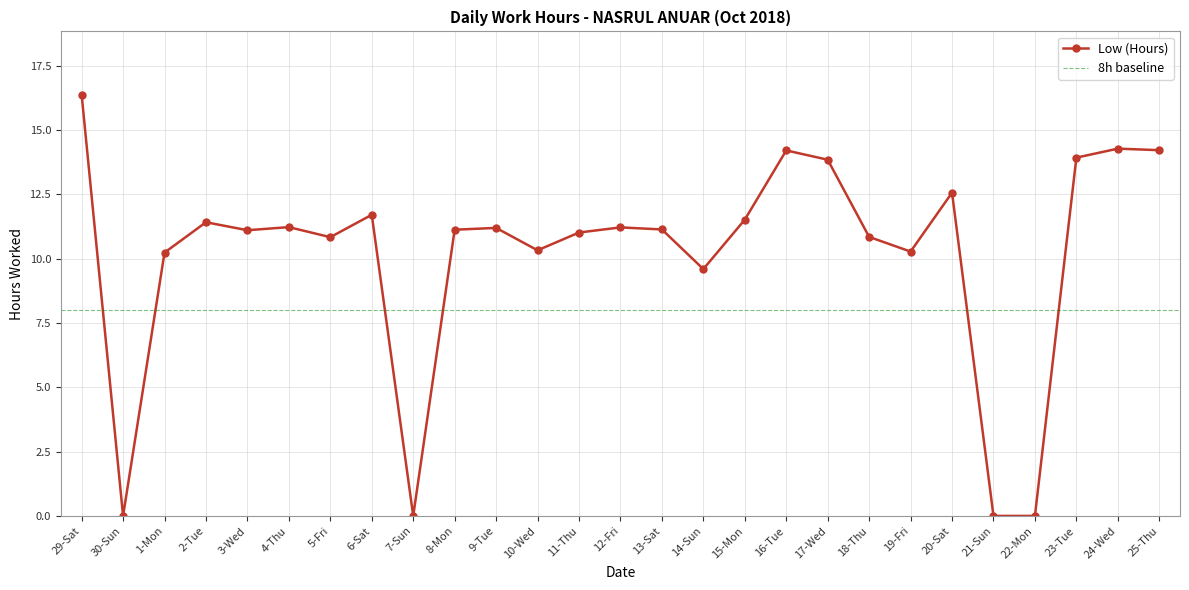

At which category does the data reach its first local valley?

30-Sun